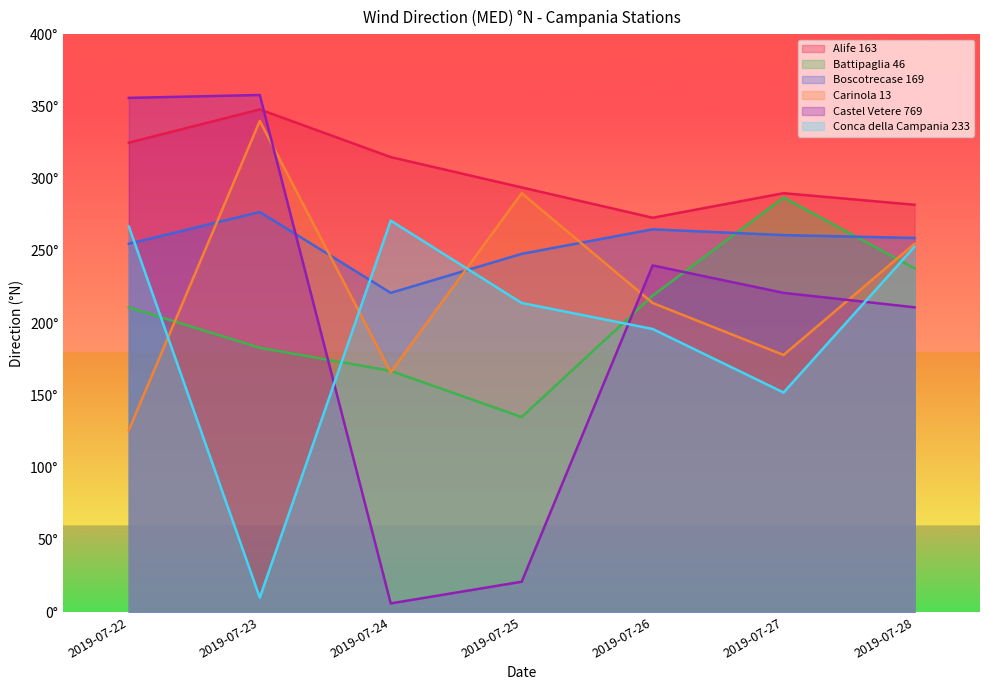

Where does the Carinola 13 series first go above 214?

2019-07-23